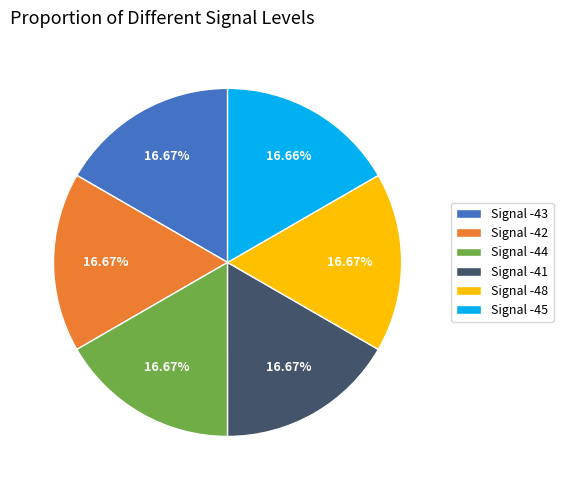

Approximately how many times larger is the value at Signal -43 compared to Signal -42?

1.0